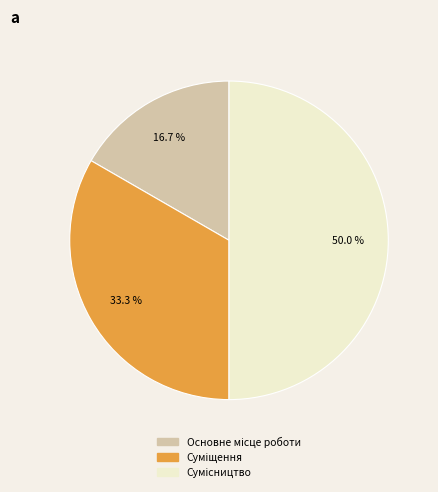

How many slices are in this pie chart?

3